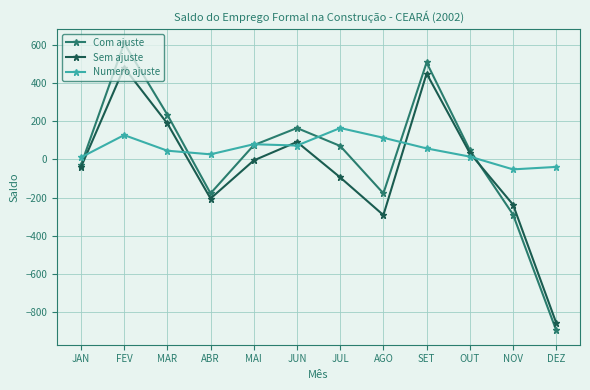

Between MAR and ABR, which series saw the biggest shift?

Com ajuste